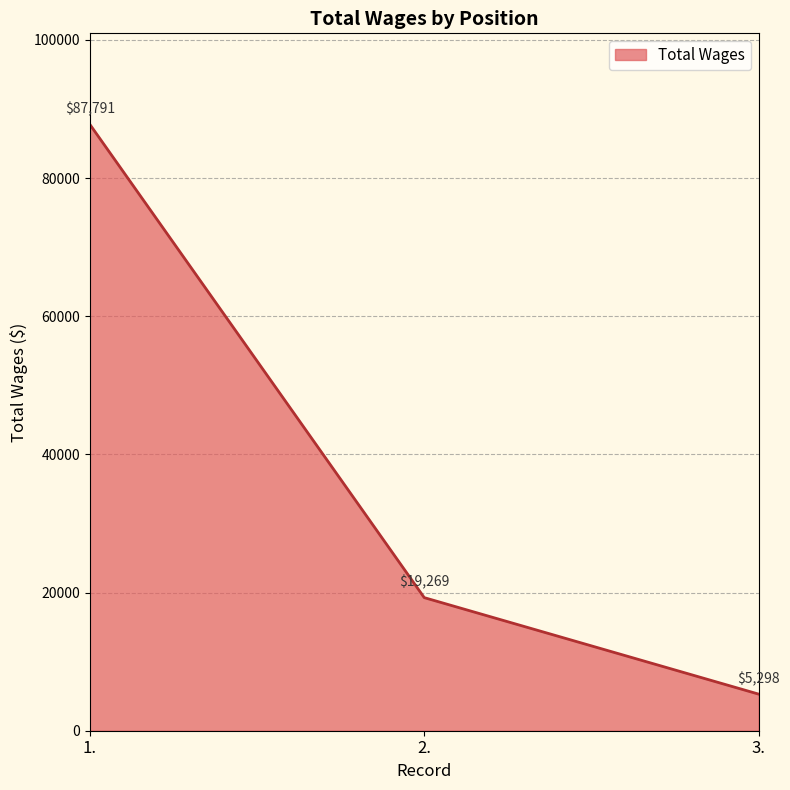

Count the number of data series in this chart.

1